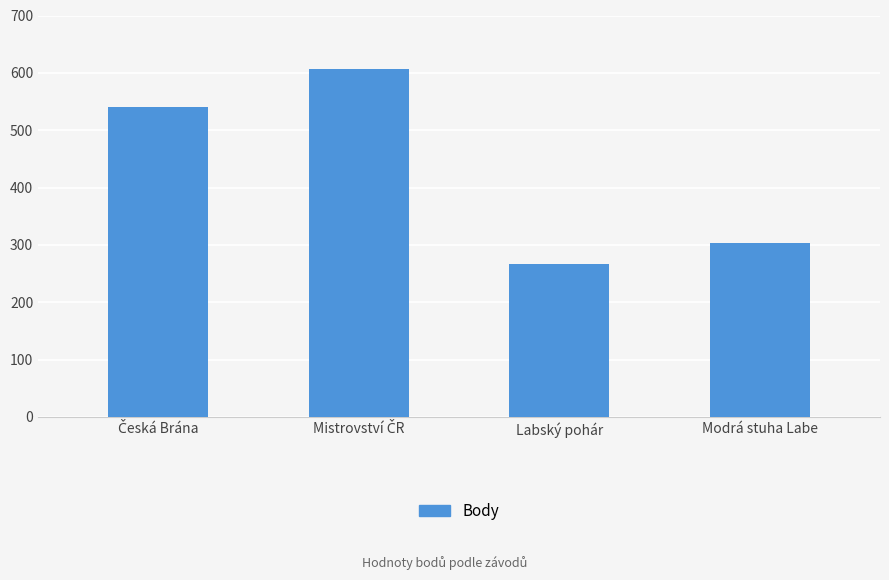

Reading right to left, list all the values displayed in this chart.

304	266	606	541